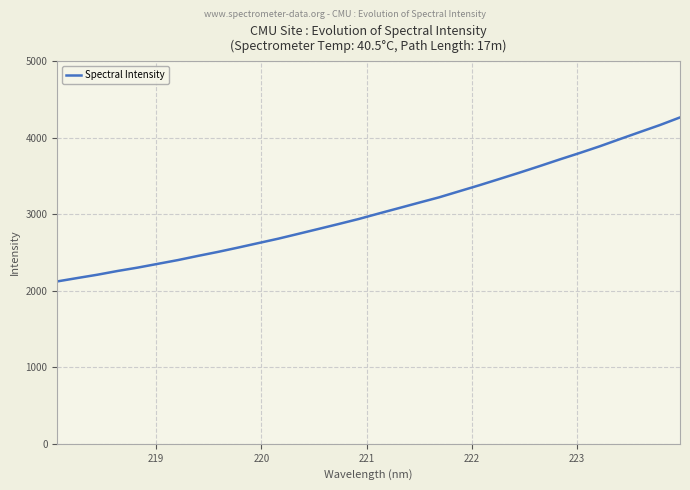

What is the maximum value shown in the chart?

4267.7